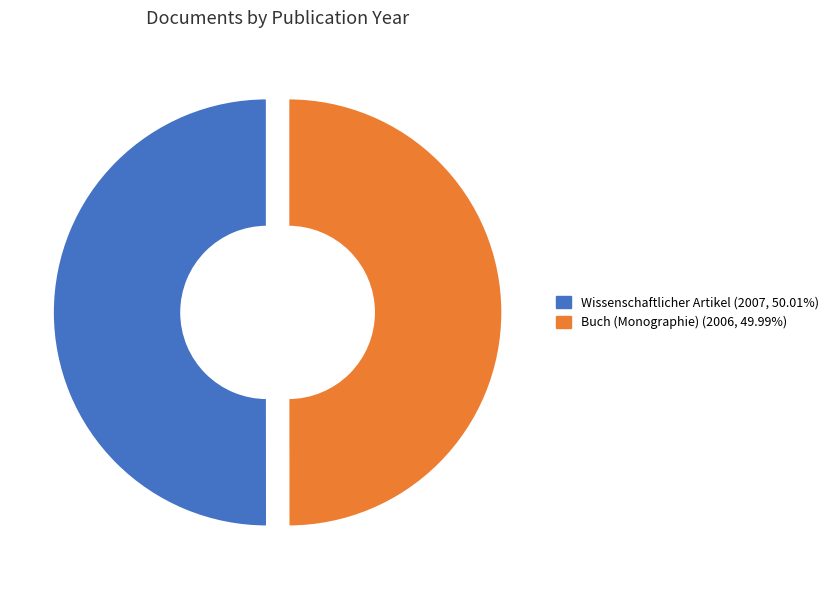

Do Wissenschaftlicher Artikel (2007, 50.01%) and Buch (Monographie) (2006, 49.99%) together represent more than half of the pie?

Yes